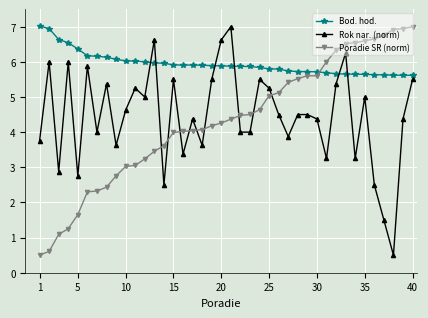

What is the minimum value for Bod. hod.?

5.6